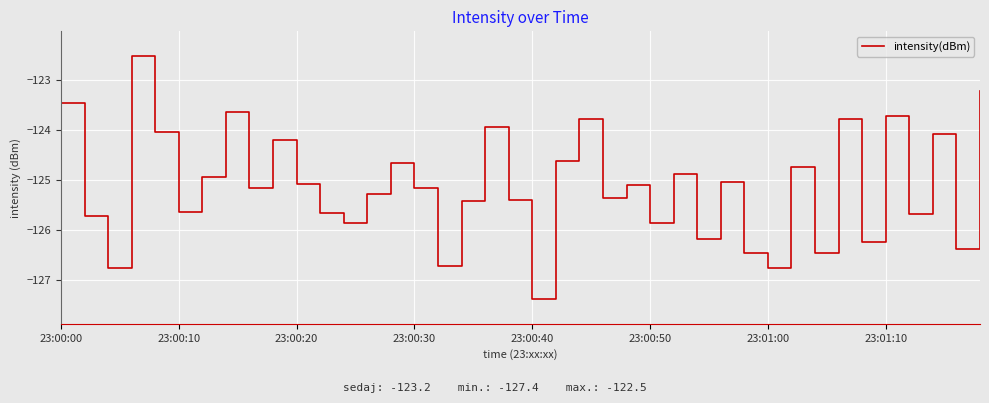

What is the maximum value shown in the chart?

-122.5